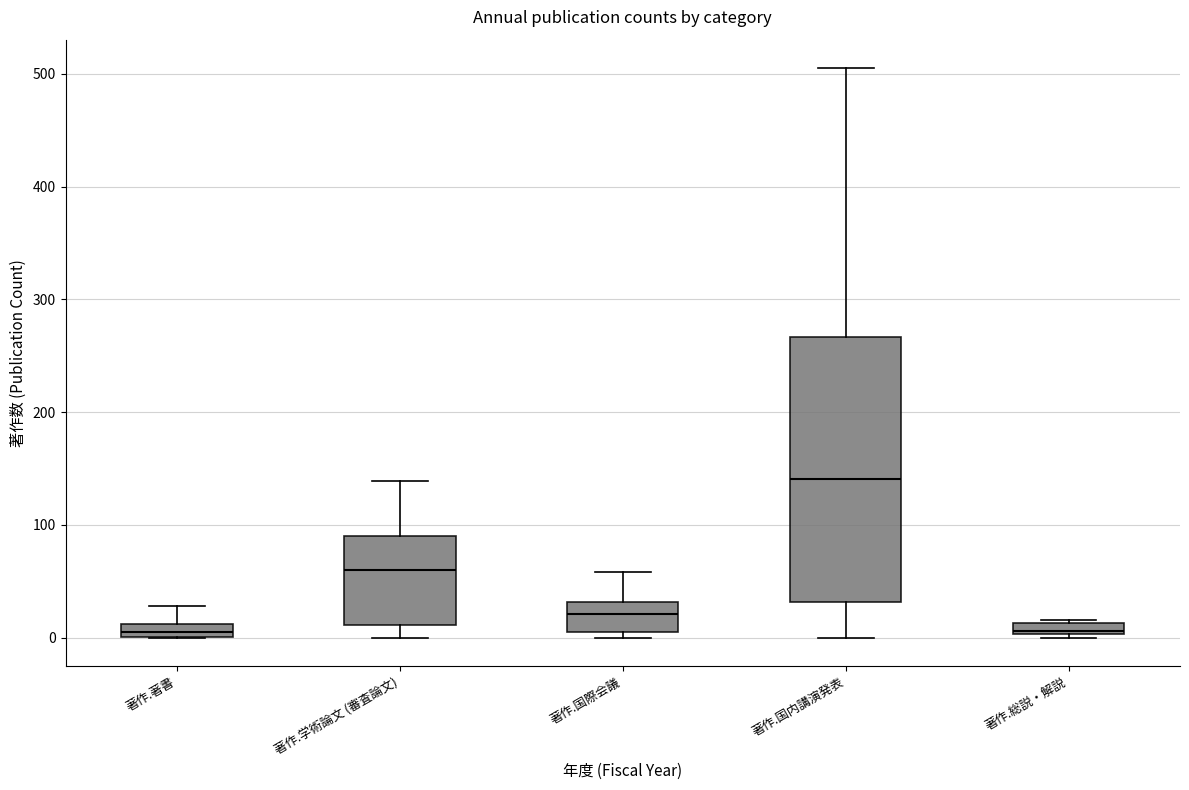

Where is the lower edge of the box for 著作.総説・解説 on the y-axis? The values are not printed on the chart, so give them approximately, as read against the axis.

0